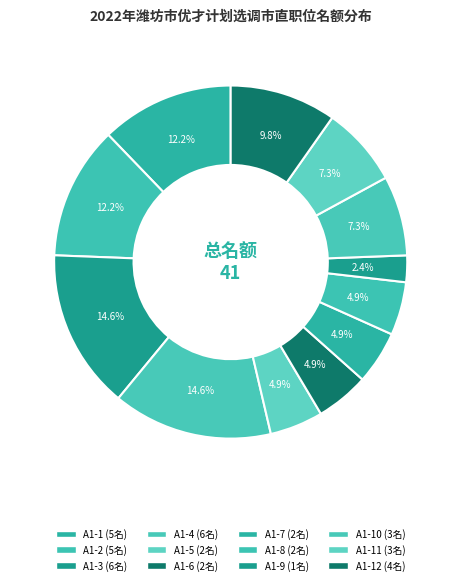

Which slice is the largest?

A1-3